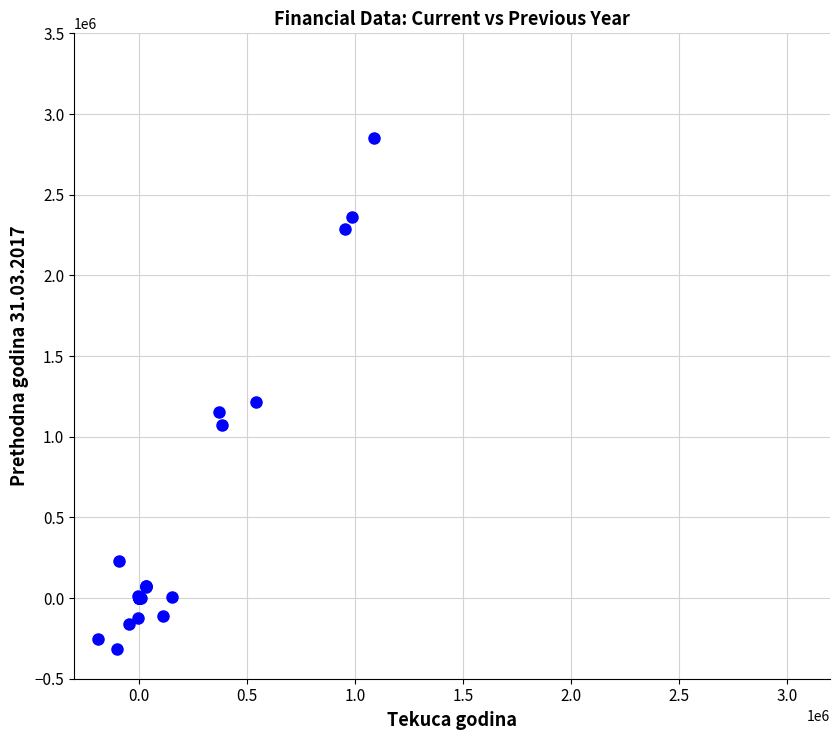

What Y value in the scatter plot is closest to 1268607?

1212618.5